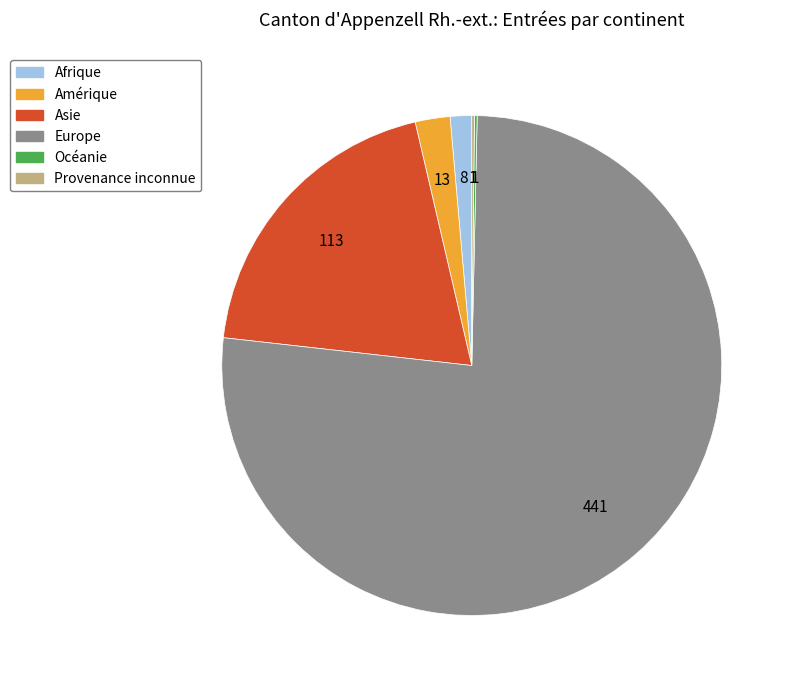

Between Europe and Amérique, which is larger?

Europe